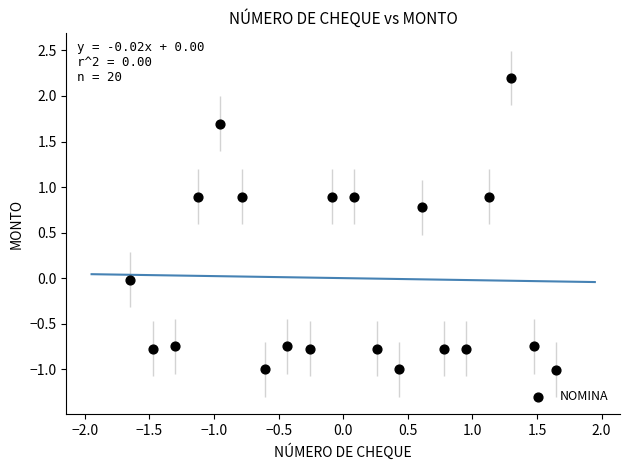

What is the range of Y values (max minus min)?

3.2